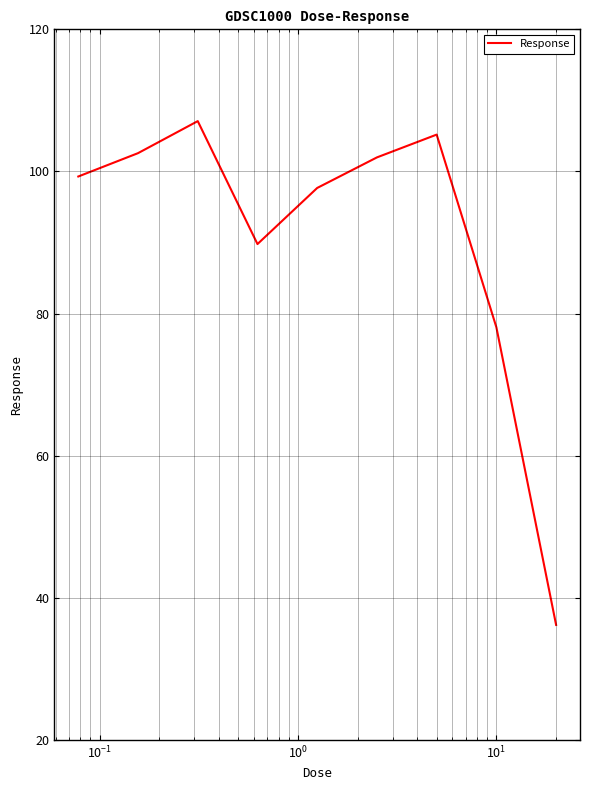

What is the difference between the maximum and minimum values?

70.9